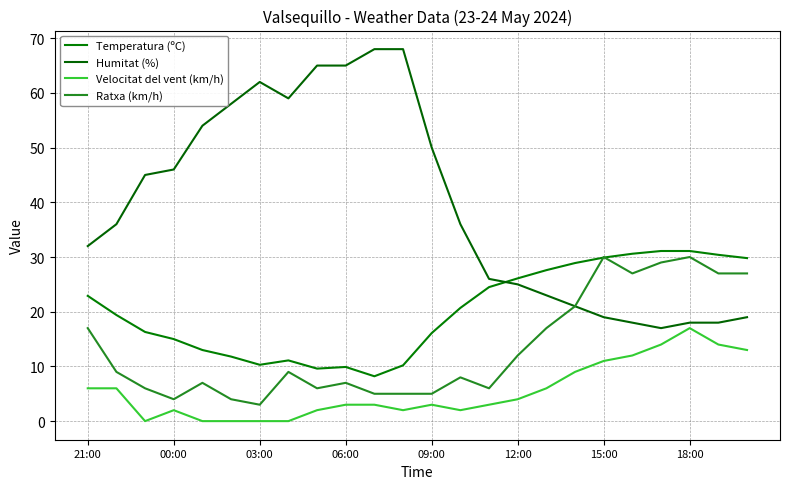

What is the difference between the second highest and second lowest values in the Humitat (%) series?

50.0